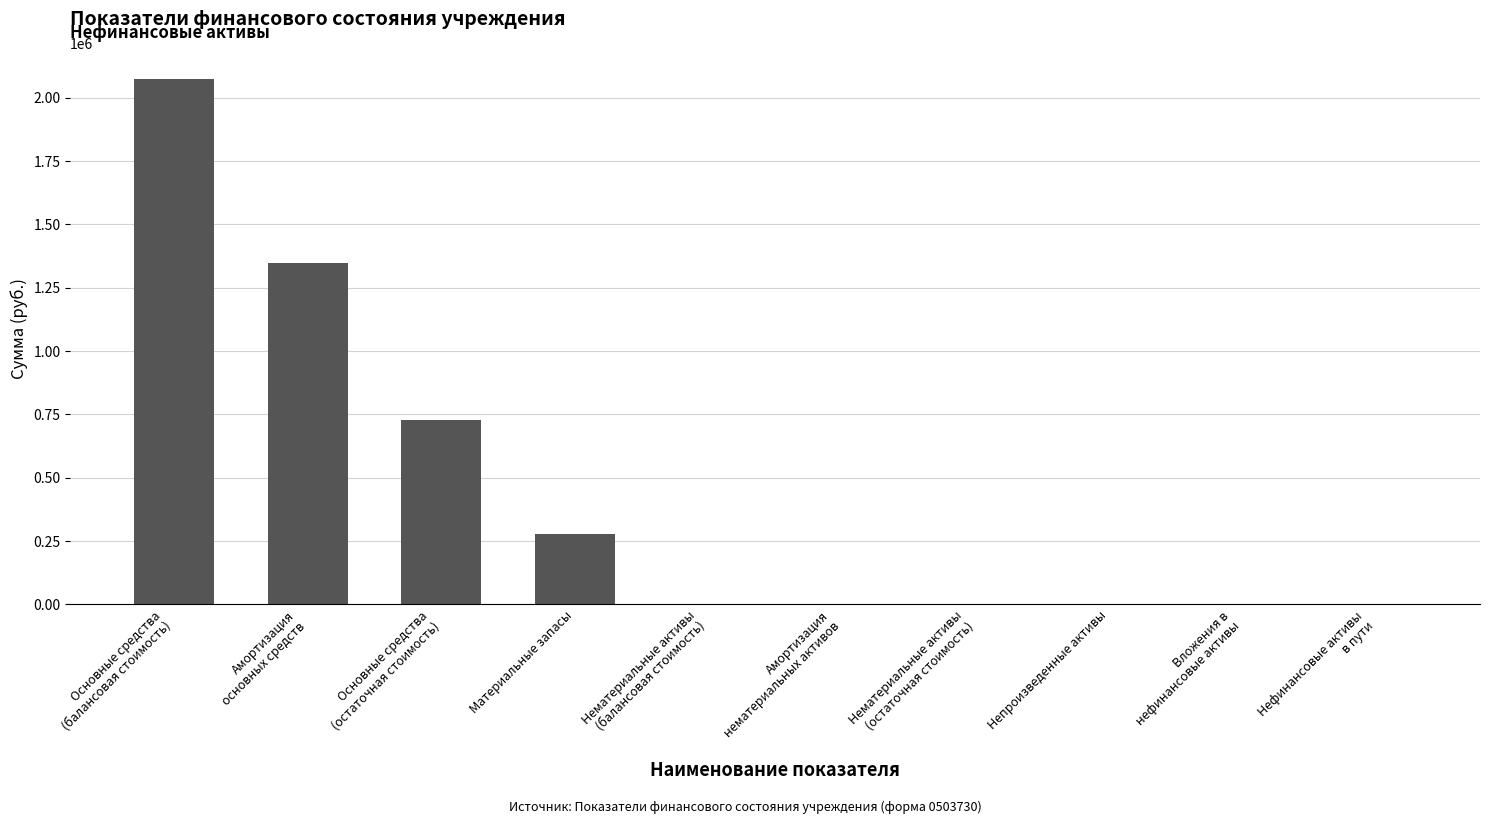

What is the sum of all values?

4422838.5